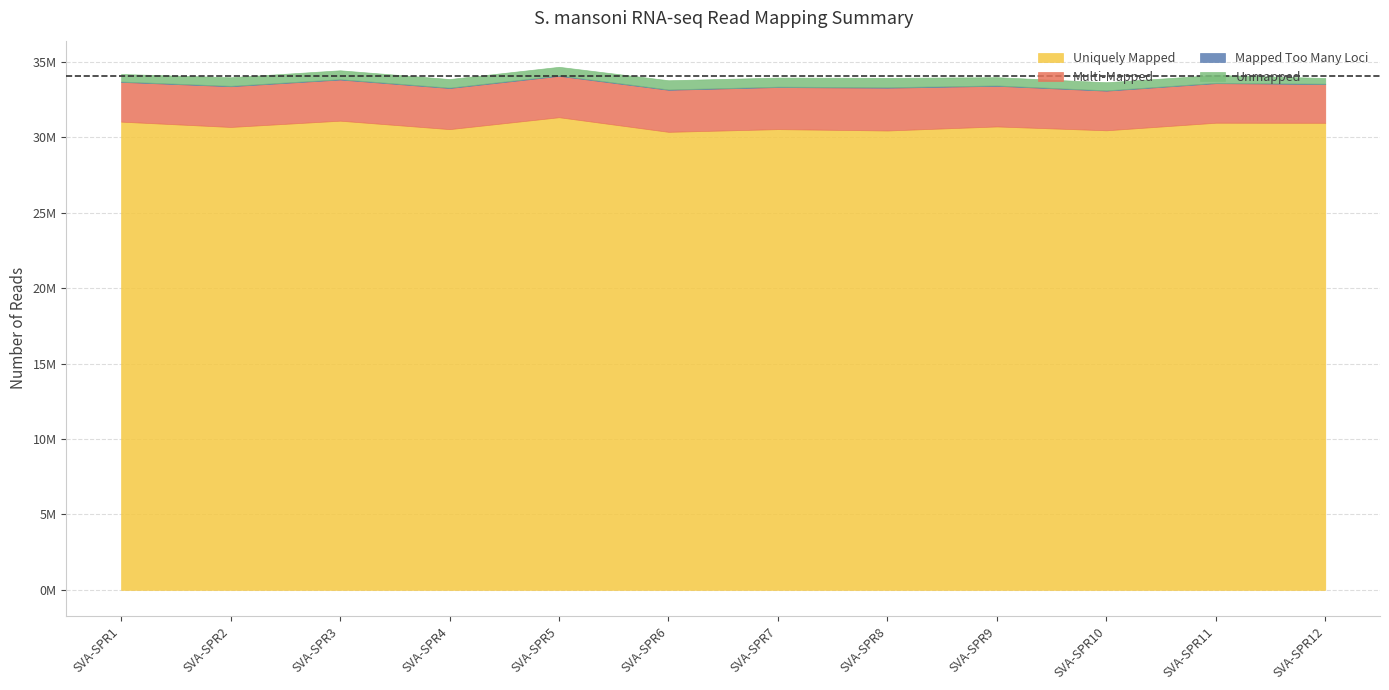

True or false: Unmapped has a value of 516896 at SVA-SPR11.

True